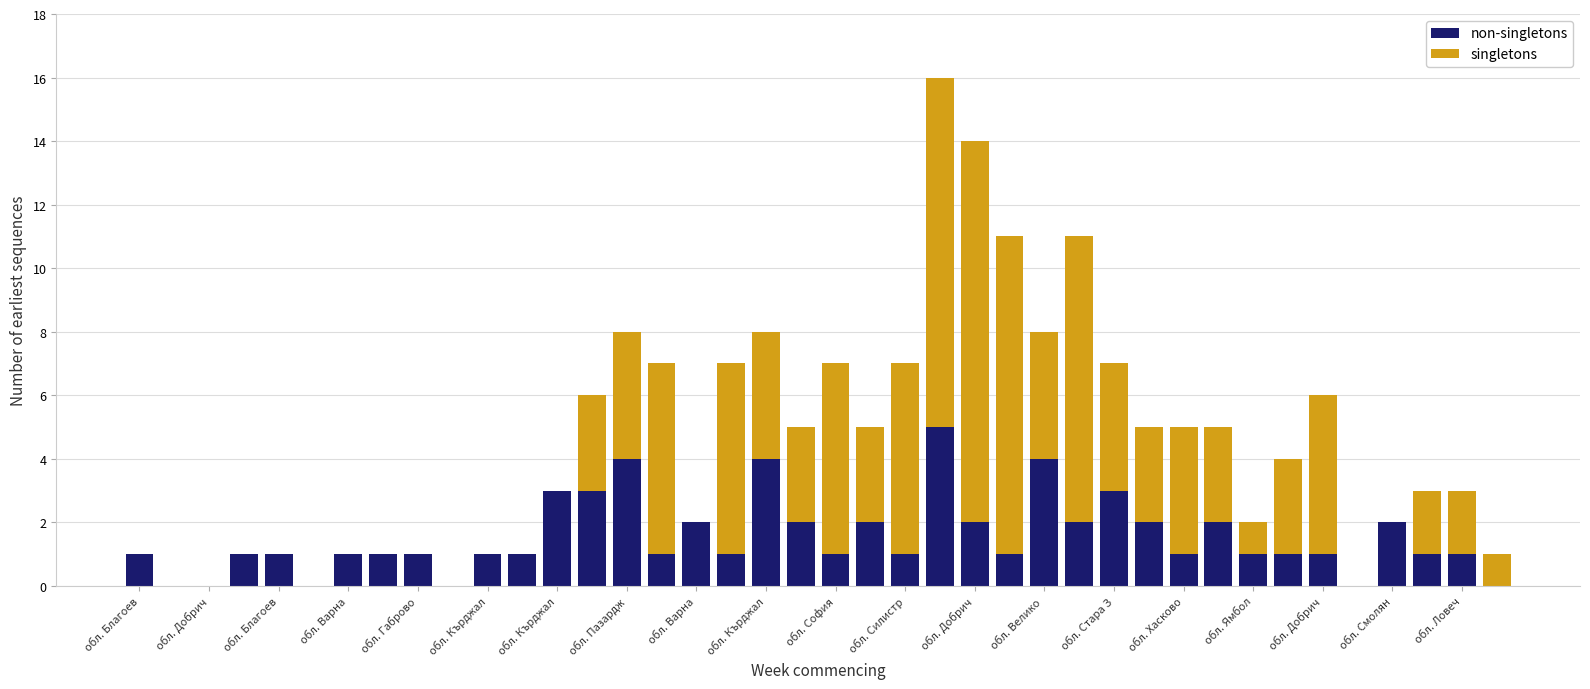

How many data points does each series have?

40